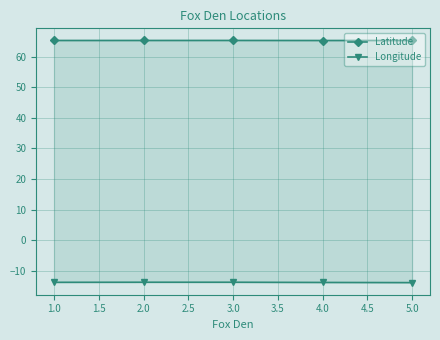

List the series in order of their overall mean, highest first.

Latitude, Longitude